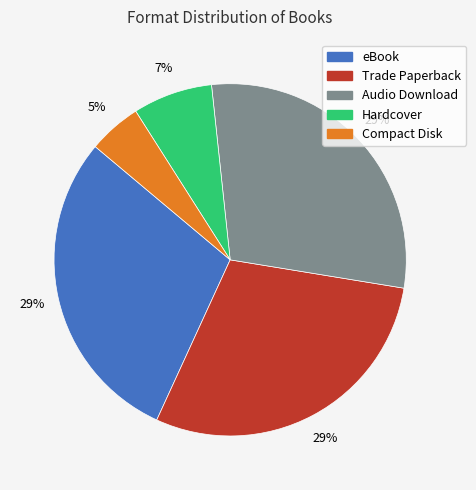

How many segments does this pie chart have?

5